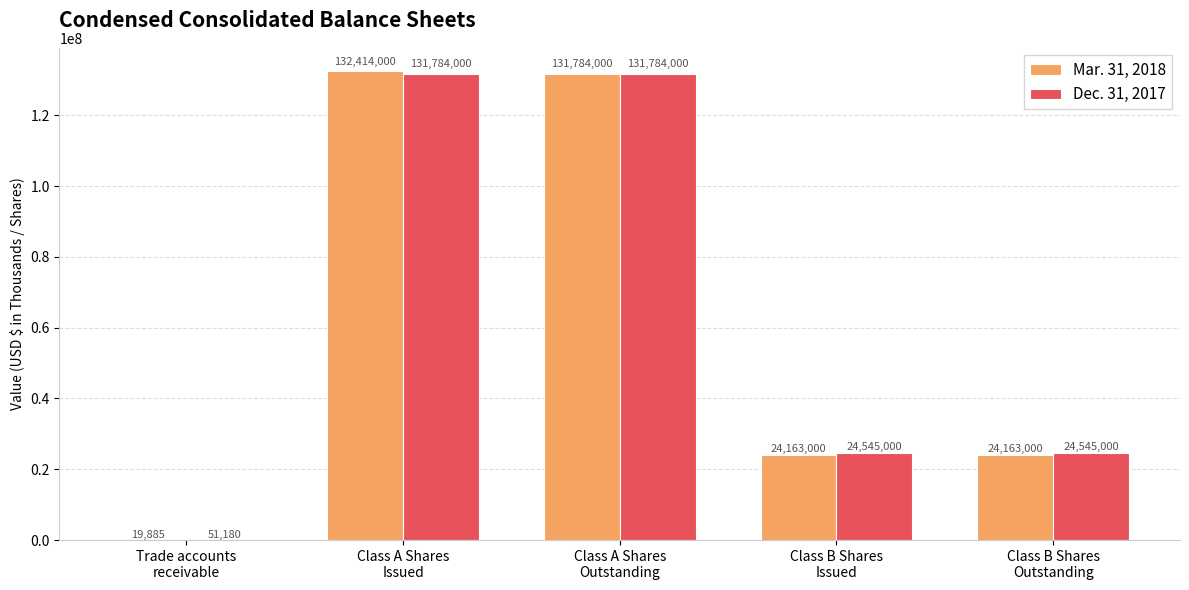

What is the maximum value for Mar. 31, 2018?

132414000